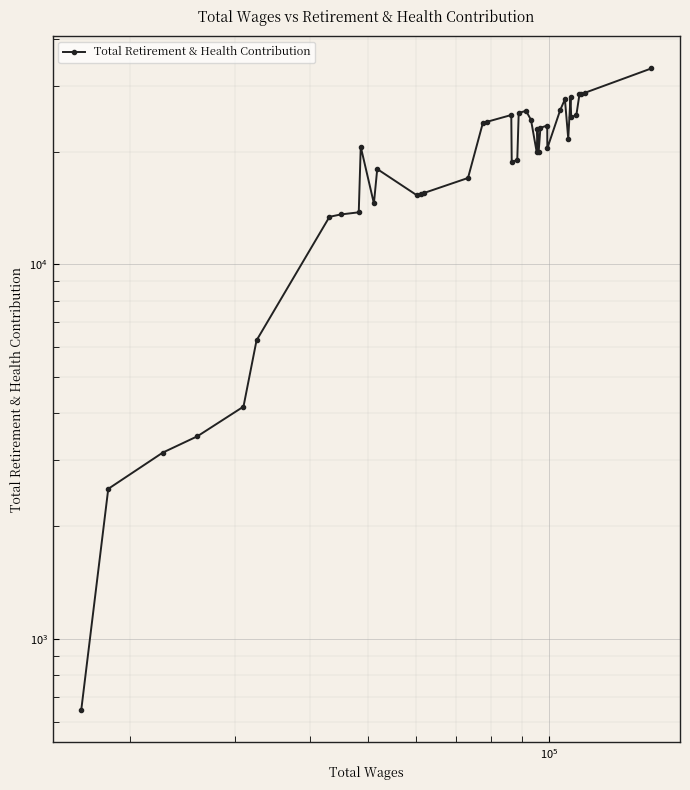

What is the value of the 13th point from the left?

15288